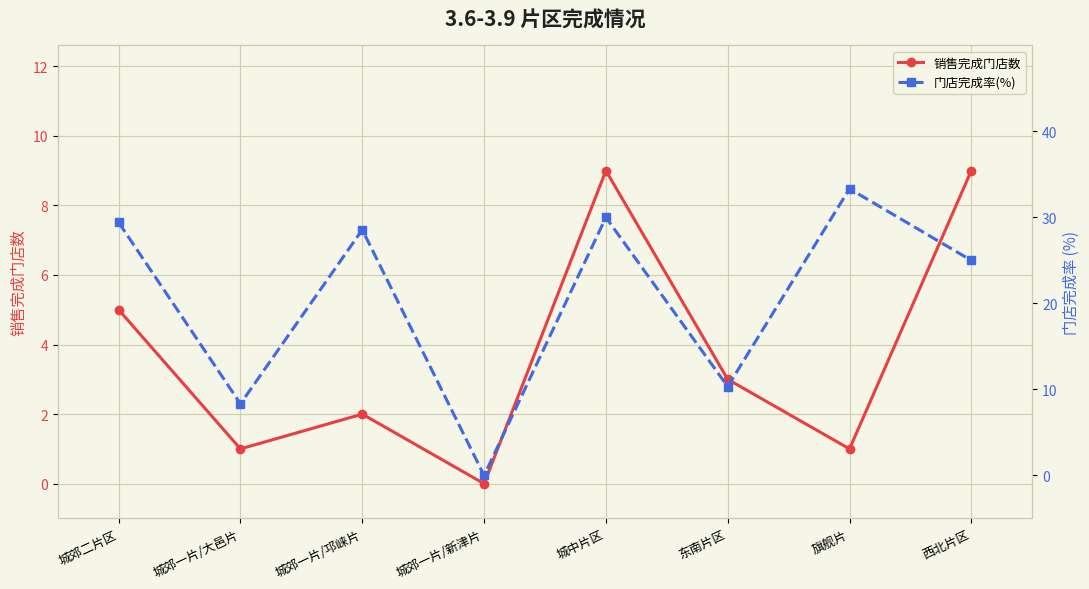

What value does the 门店完成率(%) series have at 城中片区?

30.0